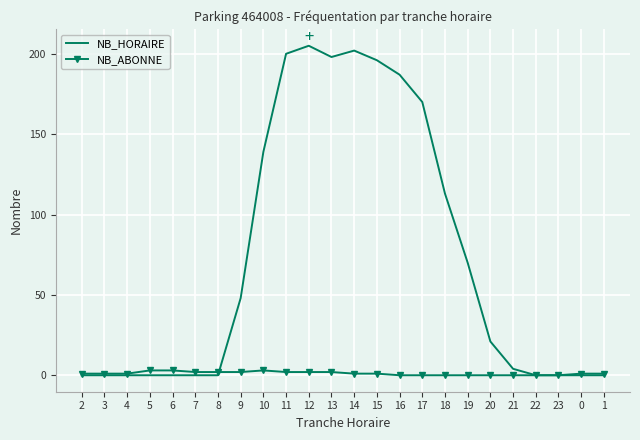

Reading left to right, transcribe all the data shown in this chart.

NB_HORAIRE: 0	0	0	0	0	0	0	48	139	200	205	198	202	196	187	170	113	70	21	4	0	0	0	0
NB_ABONNE: 1	1	1	3	3	2	2	2	3	2	2	2	1	1	0	0	0	0	0	0	0	0	1	1